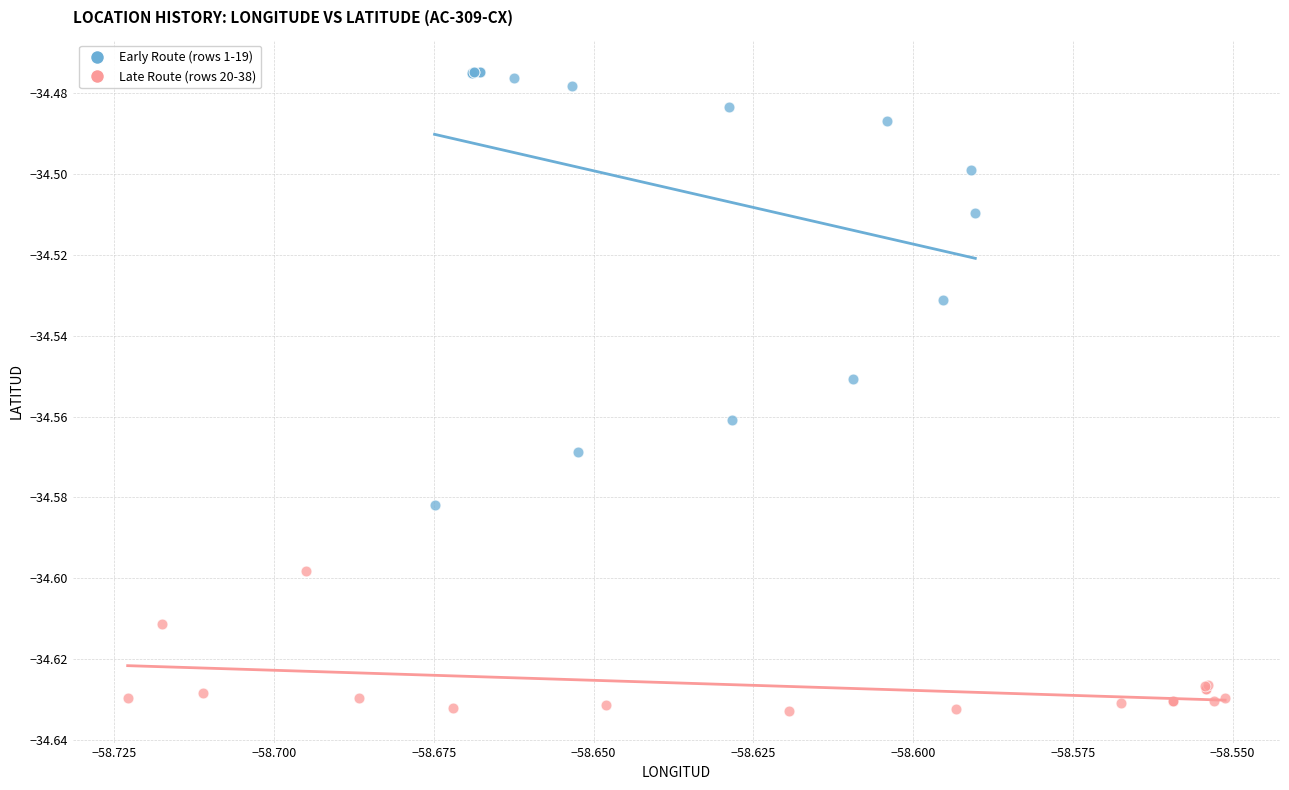

Which series contains the highest Y value?

Early Route (rows 1-19)